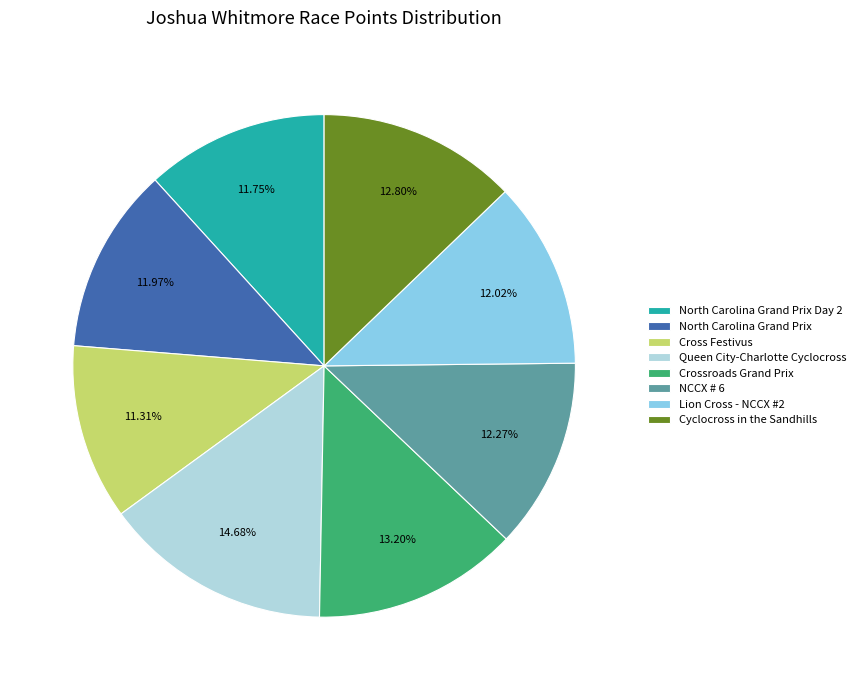

Is there a majority slice in this chart?

No